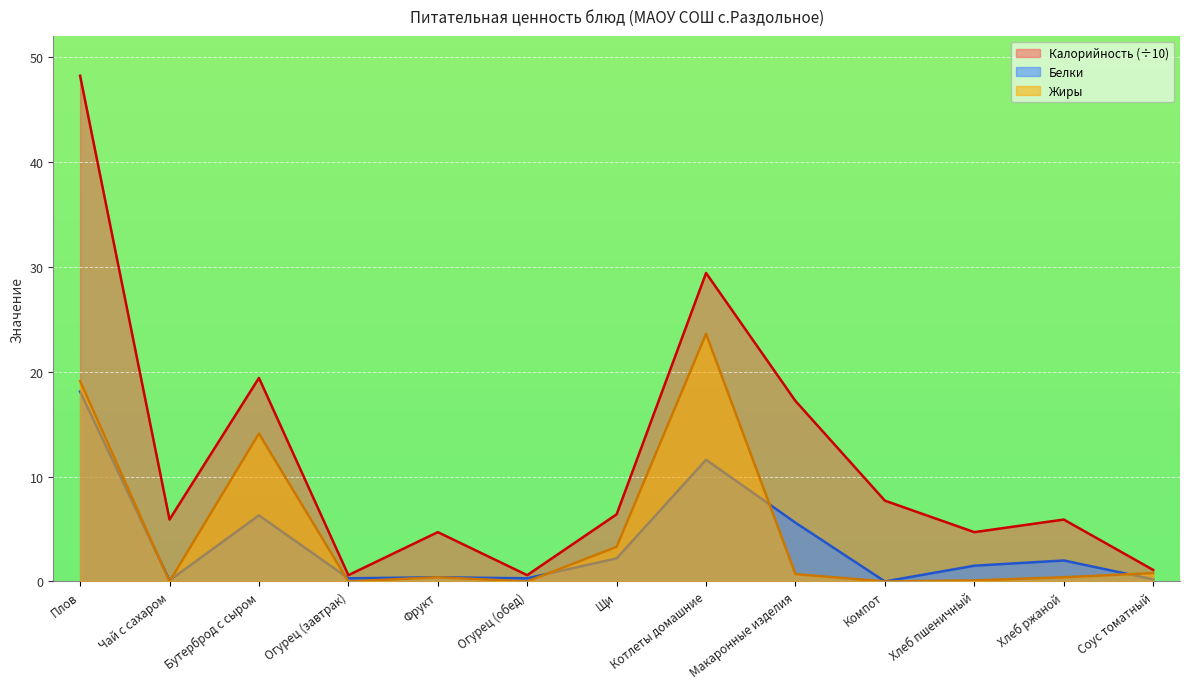

How many data points in Жиры are above 0?

9